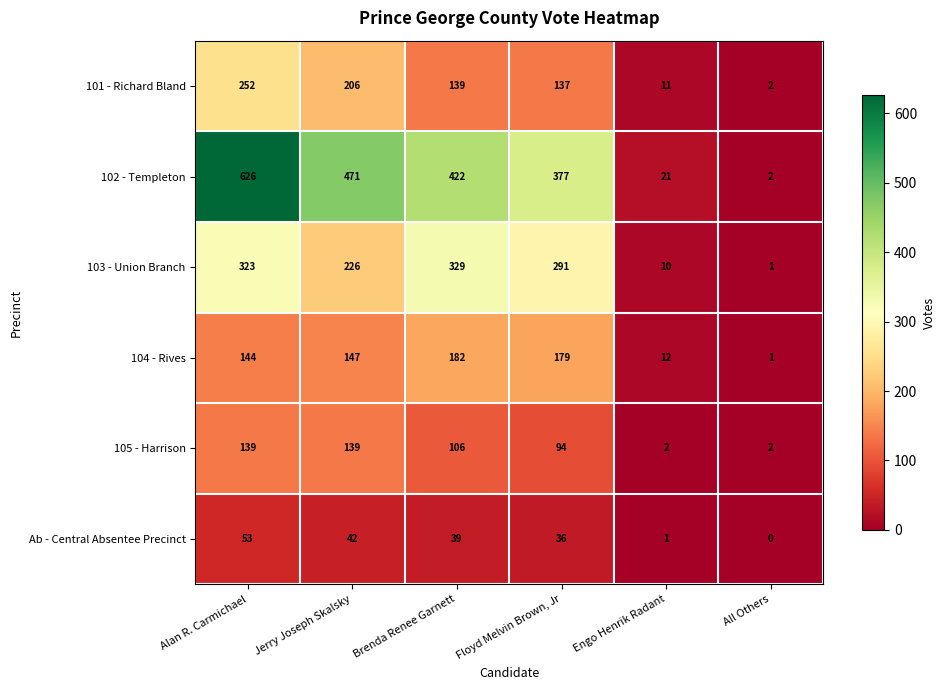

The value of 105 - Harrison at Engo Henrik Radant is 2. True or false?

True